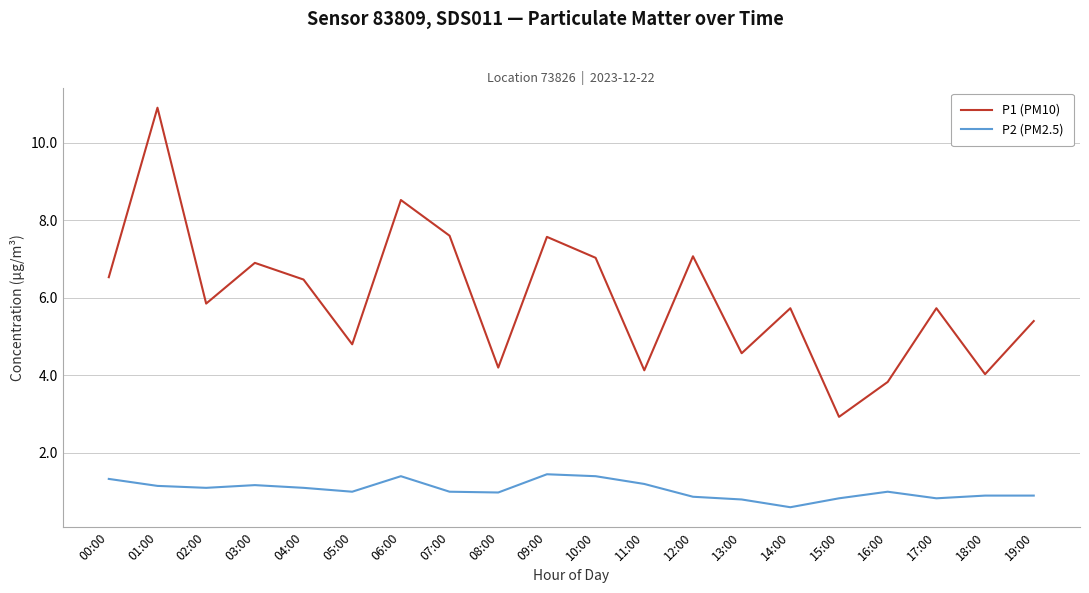

At how many categories does at least one series exceed 10?

1